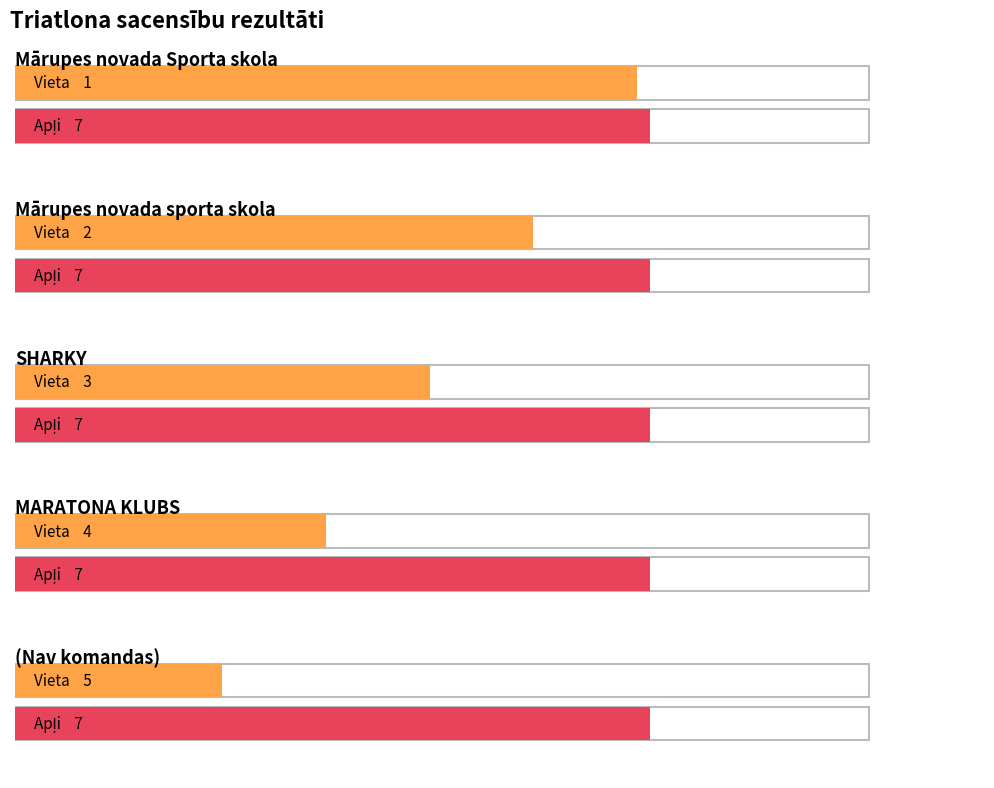

Which series has the widest spread of values?

Vieta